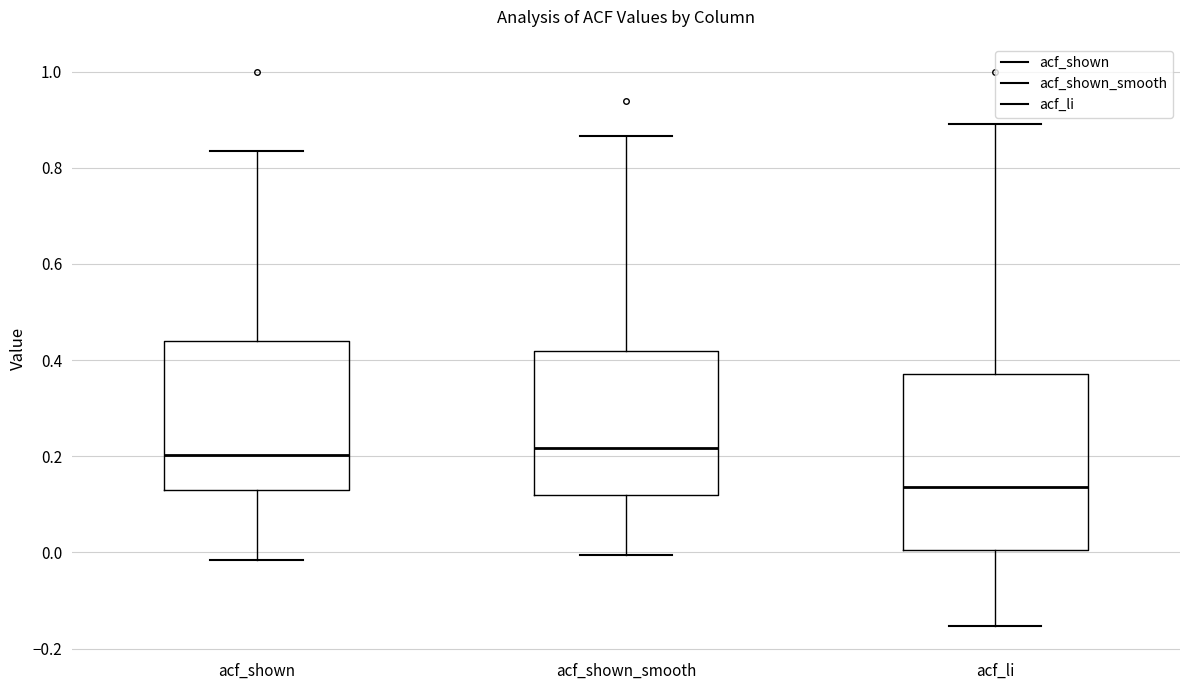

Reading left to right, read every box against the y-axis: the position of its median line, the range the box covers, and the ends of its whiskers. The values are not printed on the chart, so give them approximately, as read against the axis.

acf_shown: median 0.20, box 0.12 to 0.44, whiskers -0.02 to 0.84
acf_shown_smooth: median 0.22, box 0.12 to 0.42, whiskers 0.00 to 0.86
acf_li: median 0.14, box 0.00 to 0.38, whiskers -0.16 to 0.90